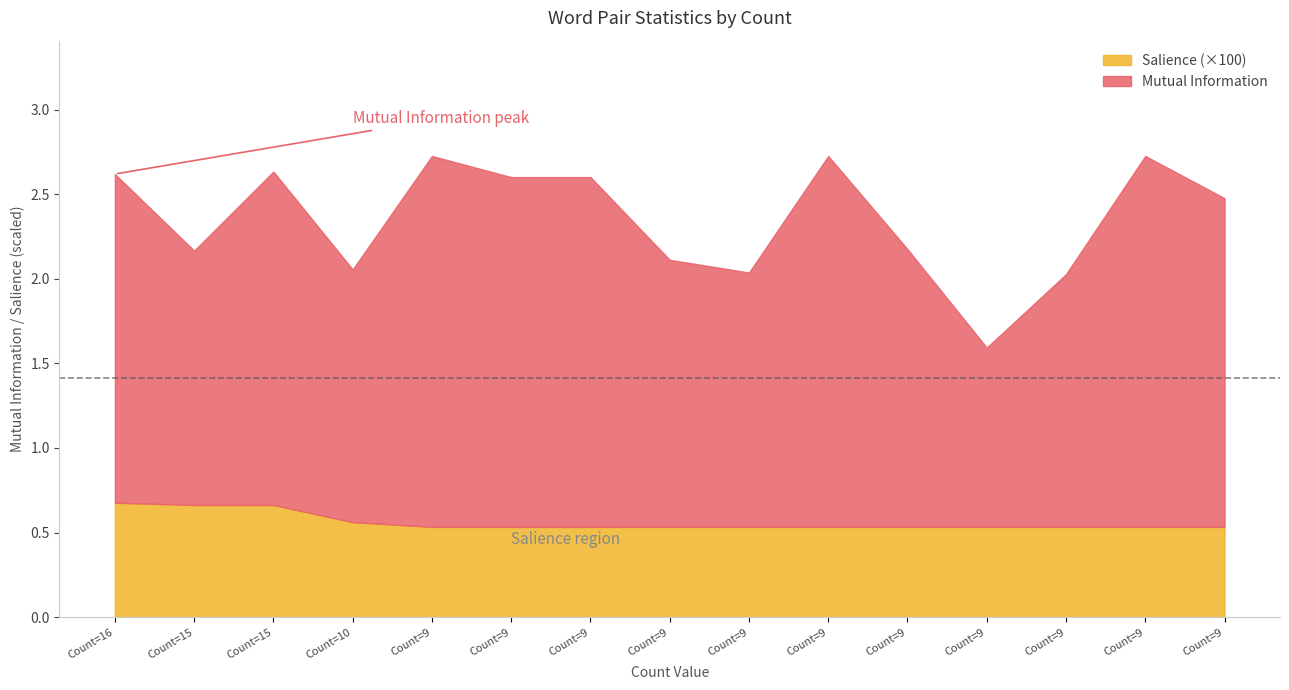

Reading left to right, extract all data points from this chart.

Mutual Information: 16=1.9	15=1.5	15=2.0	10=1.5	9=2.2	9=2.1	9=2.1	9=1.6	9=1.5	9=2.2	9=1.6	9=1.1	9=1.5	9=2.2	9=1.9
Salience: 16=0.0	15=0.0	15=0.0	10=0.0	9=0.0	9=0.0	9=0.0	9=0.0	9=0.0	9=0.0	9=0.0	9=0.0	9=0.0	9=0.0	9=0.0